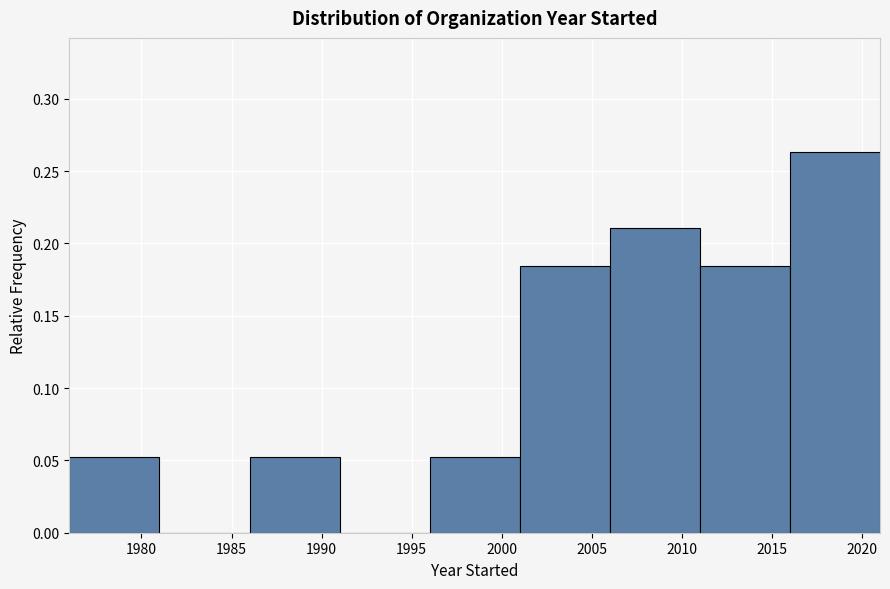

Reading left to right, transcribe this chart: for each bar, give the range it covers on the x-axis and its height. The values are not printed on the chart, so give them approximately, as read against the axis.

1976 to 1981: 0.055
1981 to 1986: 0
1986 to 1991: 0.055
1991 to 1996: 0
1996 to 2001: 0.055
2001 to 2006: 0.185
2006 to 2011: 0.210
2011 to 2016: 0.185
2016 to 2021: 0.265